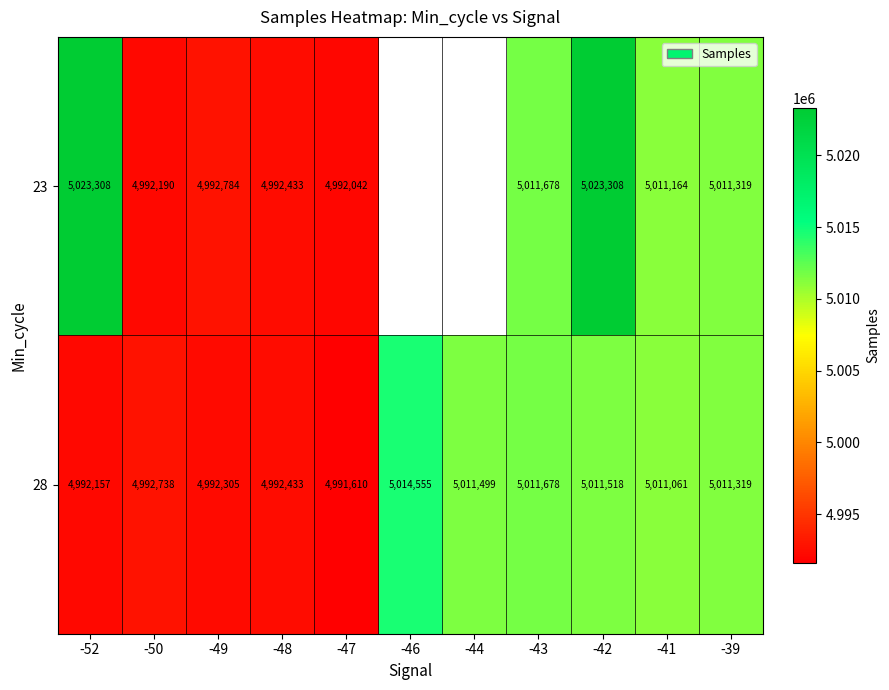

At how many categories does at least one series exceed 5008775?

7